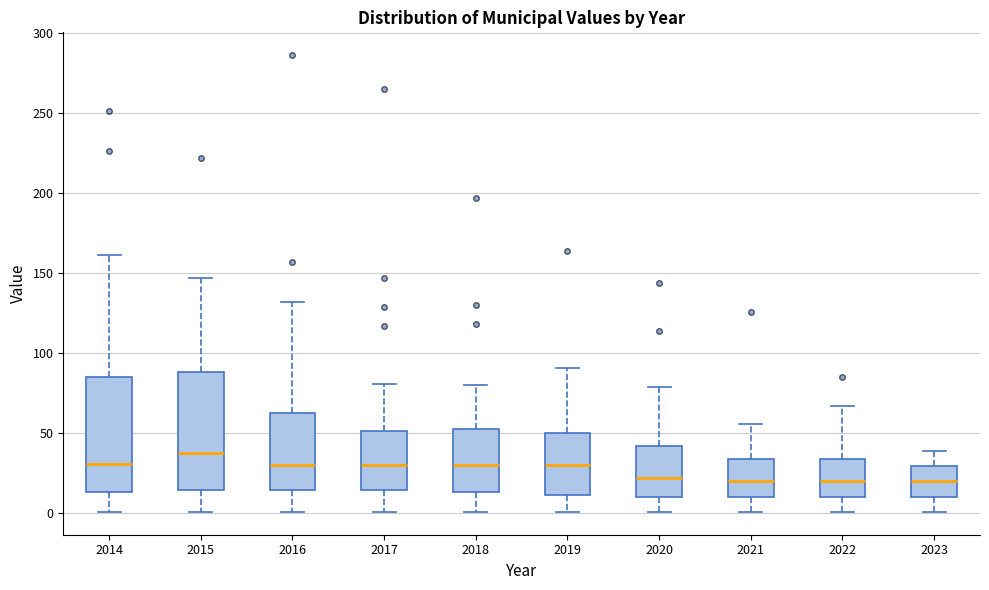

Where does the median line of the box at x = 2016 sit on the y-axis? The values are not printed on the chart, so give them approximately, as read against the axis.

30